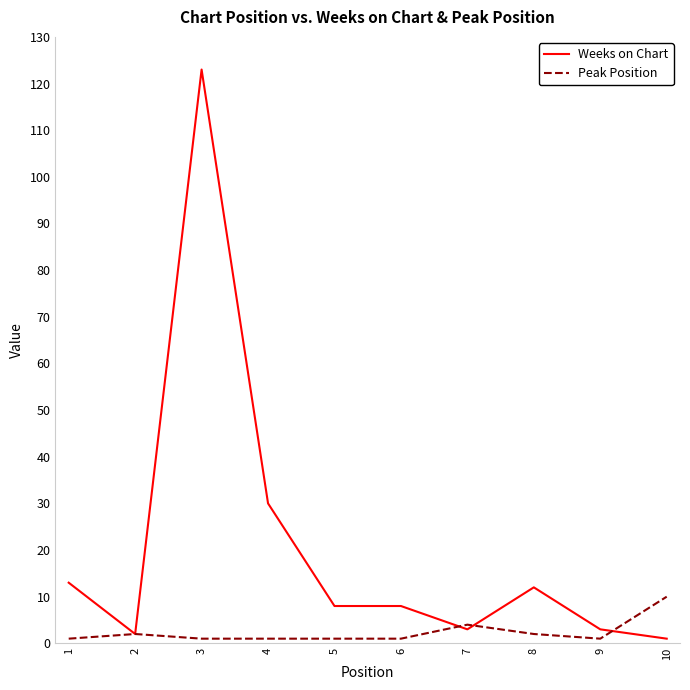

What is the total value across all series at 4?

31